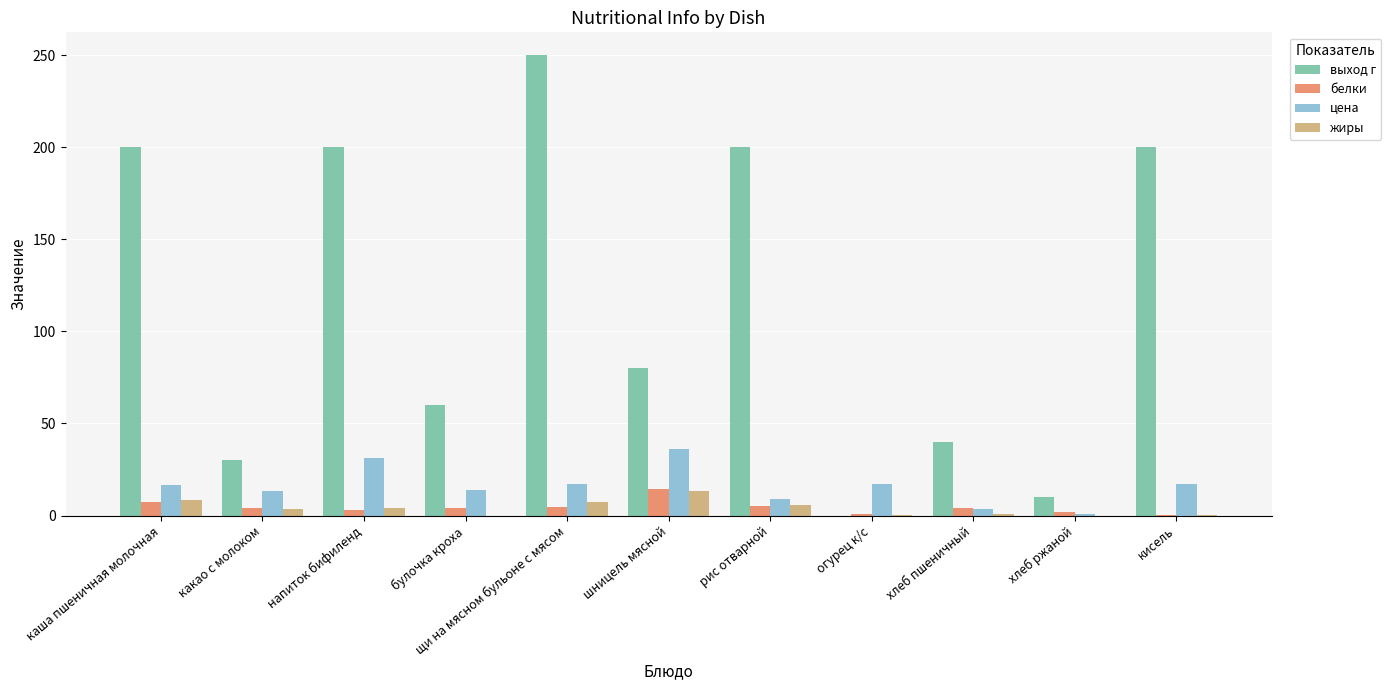

What is the total value across all series at огурец к/с?

18.0